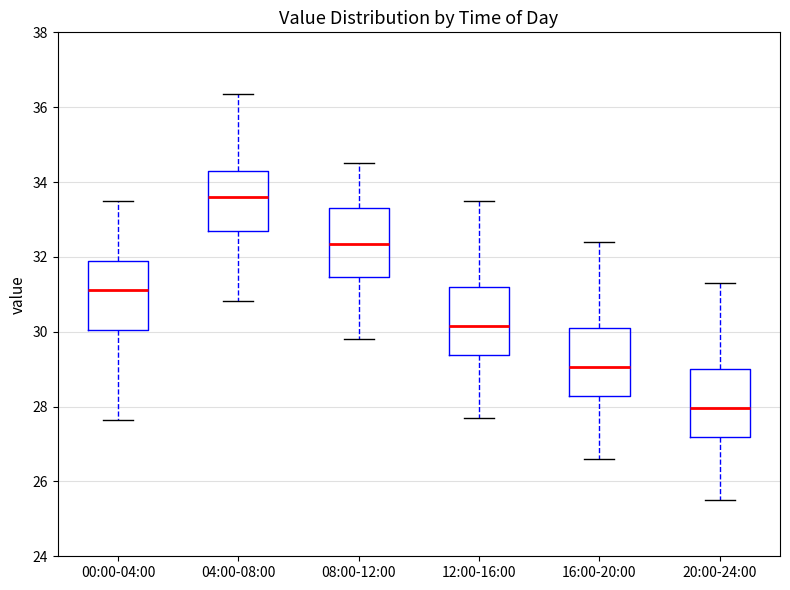

Where does the lower whisker of the box for 16:00-20:00 end on the y-axis? The values are not printed on the chart, so give them approximately, as read against the axis.

26.6